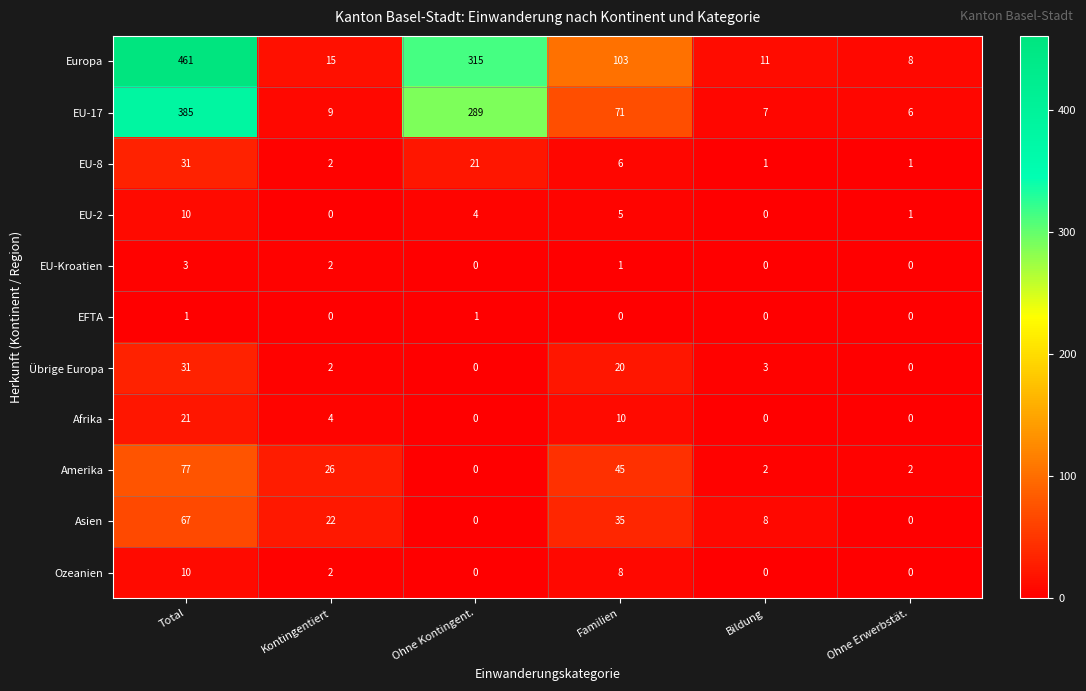

What is the total value across all series at Ohne Erwerbstät.?

18